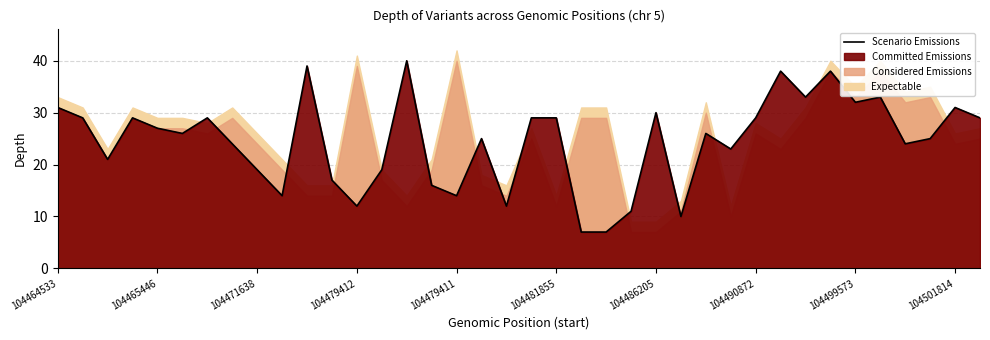

What is the lowest value of the Scenario Emissions series?

7